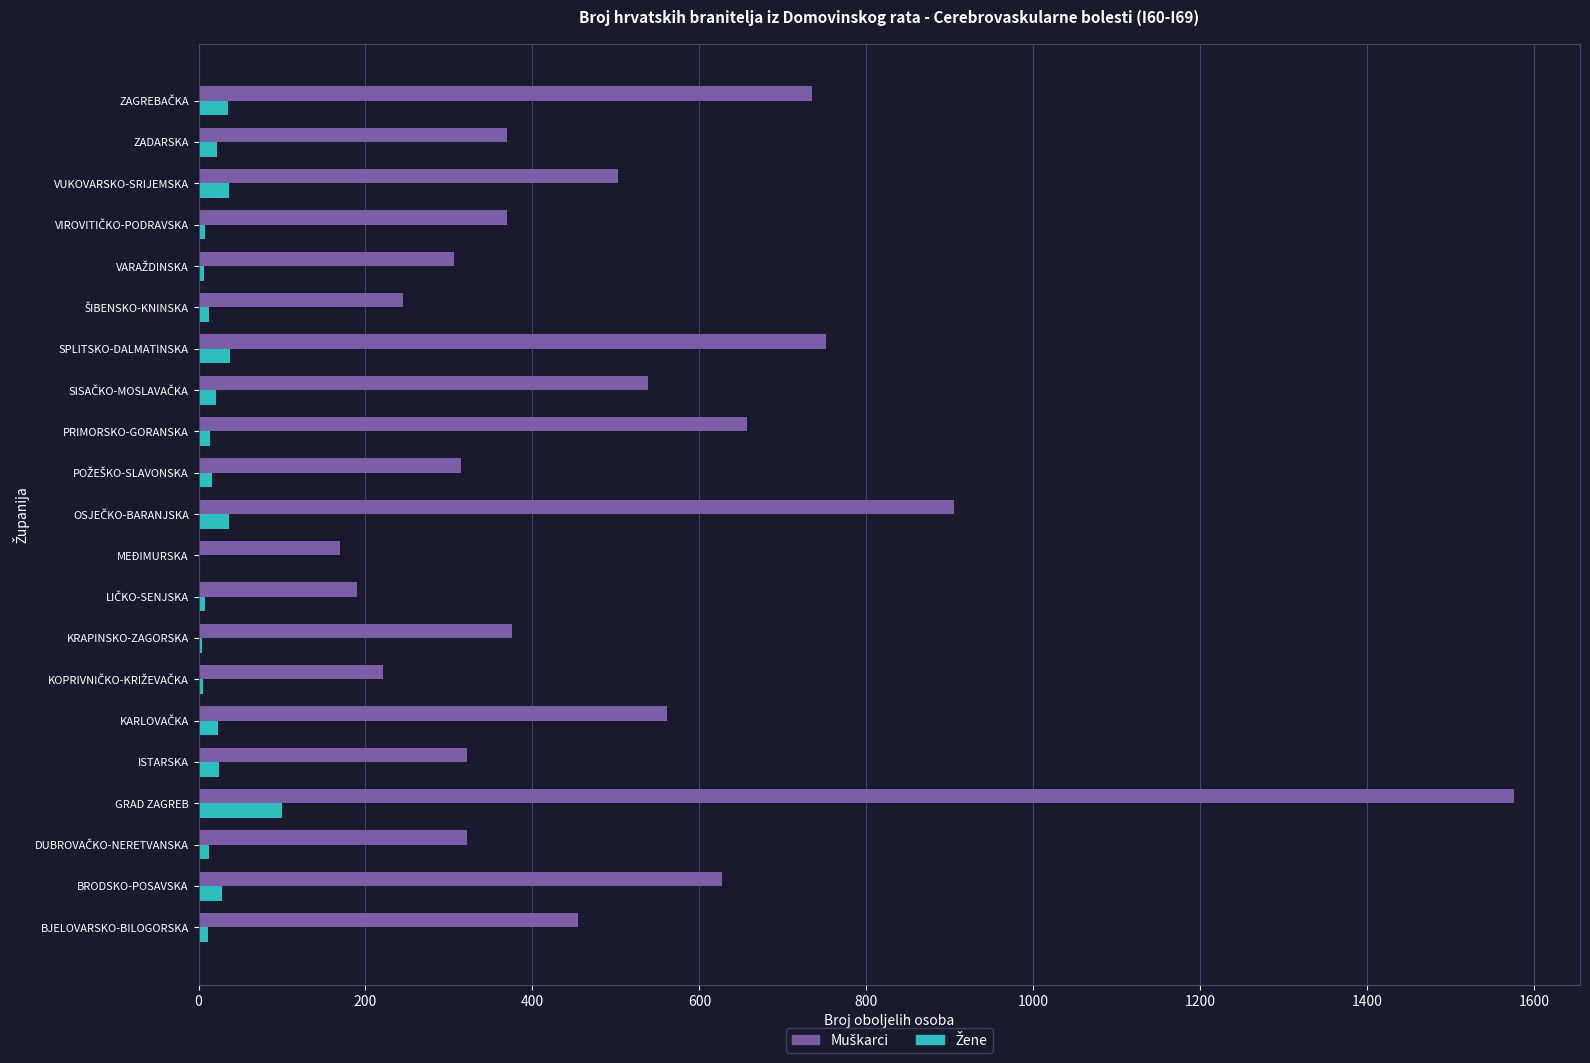

At which category is the sum across all series the highest?

GRAD ZAGREB